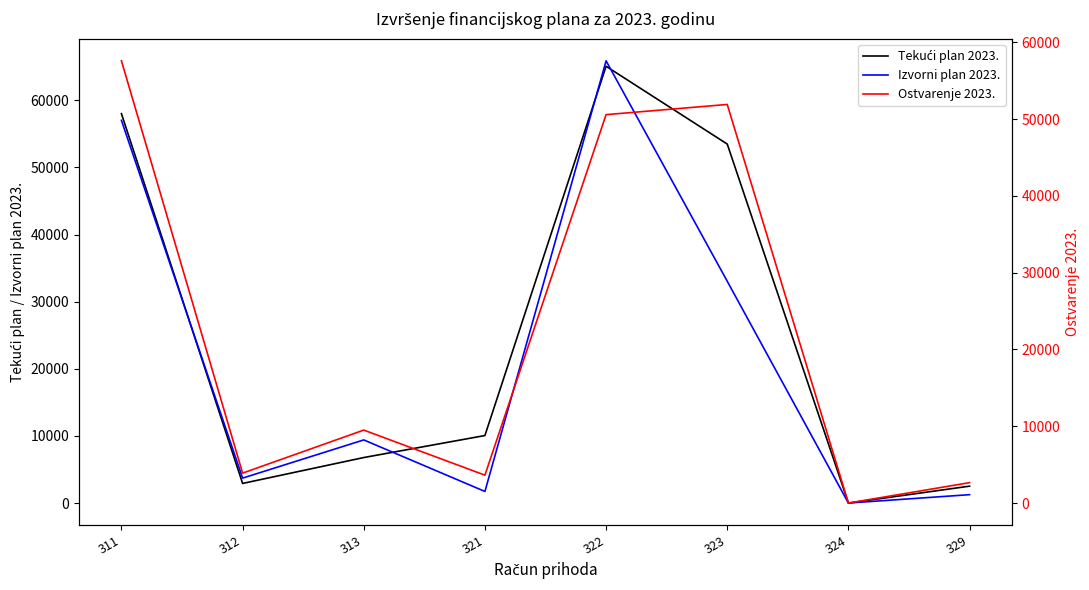

At which category is the sum across all series the highest?

322